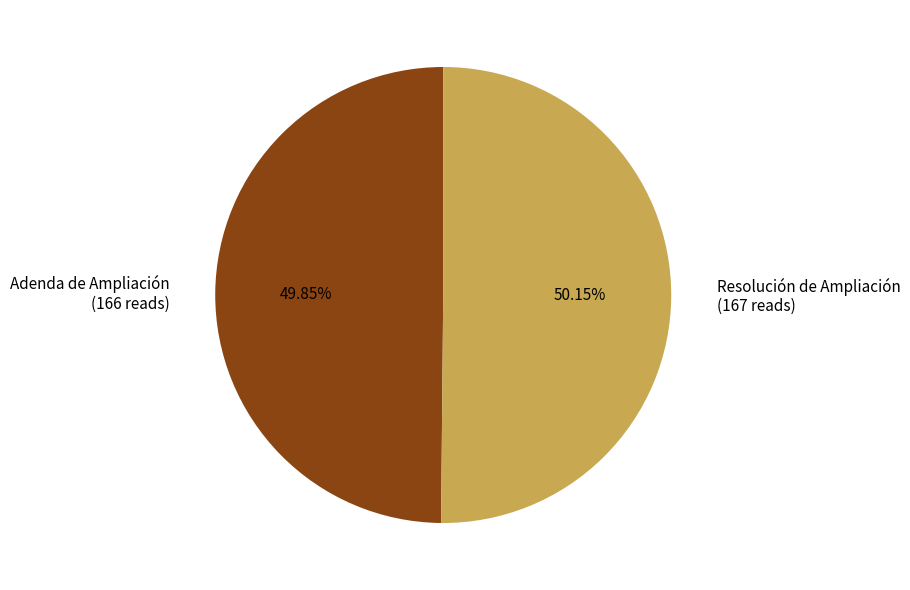

The Adenda de Ampliación slice represents 50% of the pie. True or false?

True